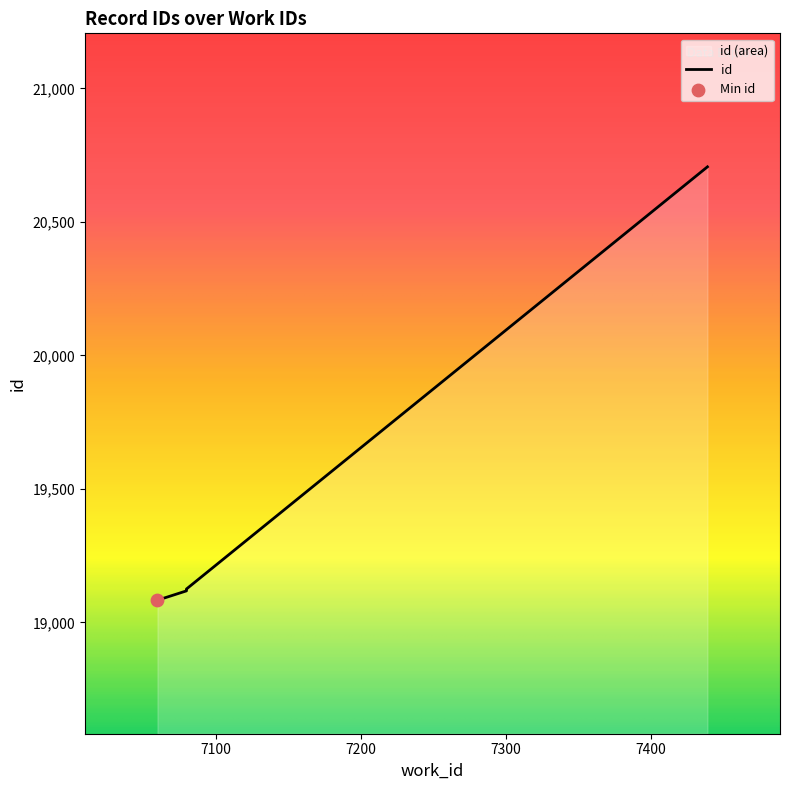

Between 7080 and 7080, which is larger?

7080